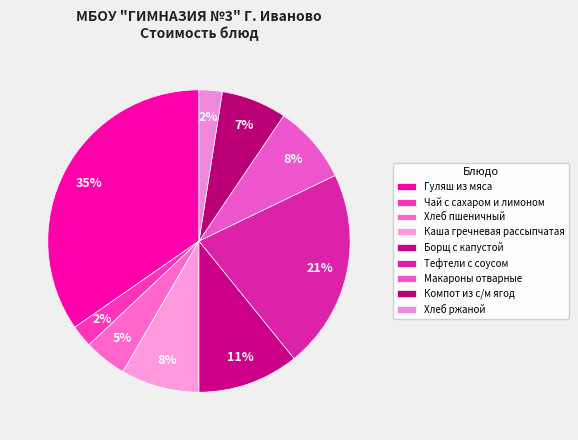

To the nearest percent, what is the average slice percentage?

11%